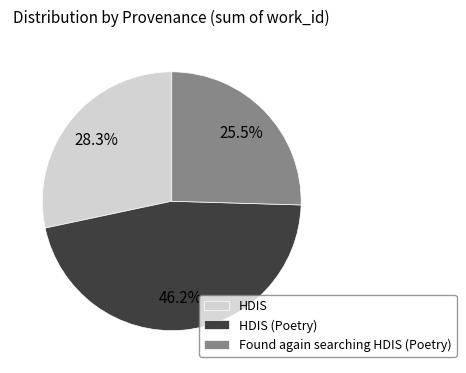

To the nearest percent, what is the average slice percentage?

33%